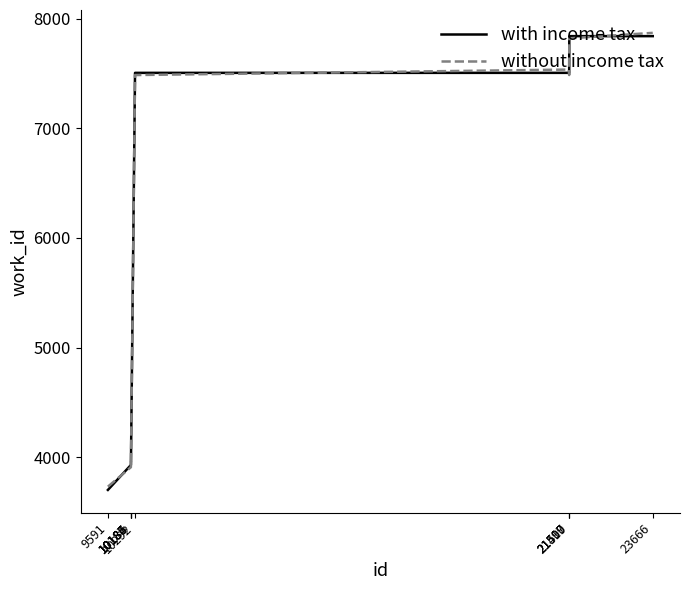

How many times do with income tax and without income tax cross each other?

6